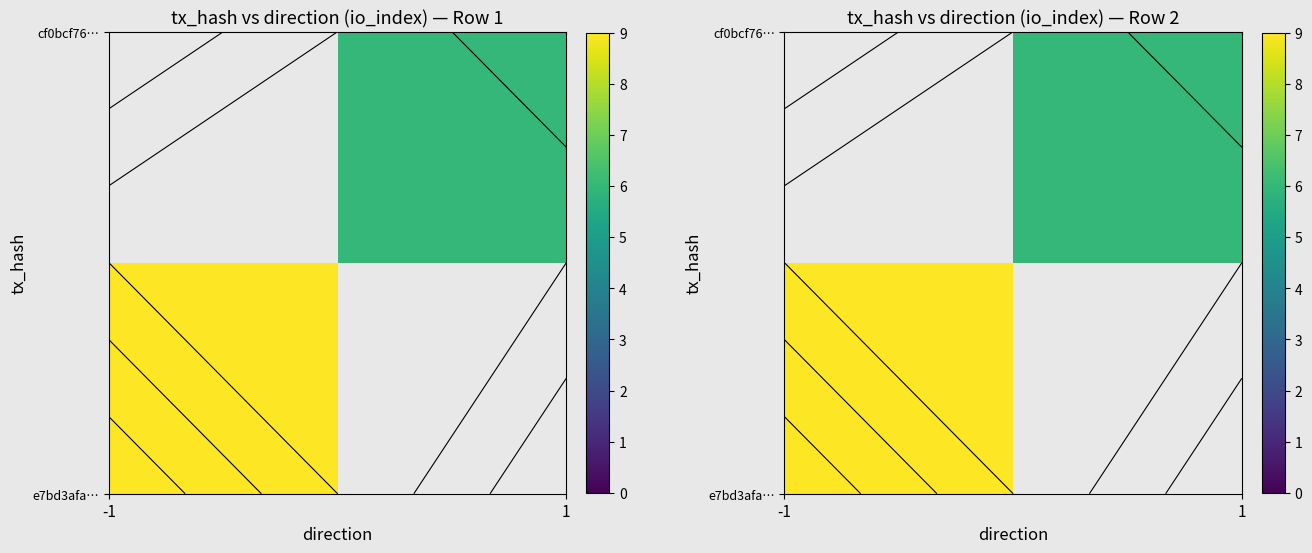

What is the smallest value displayed?

6.0